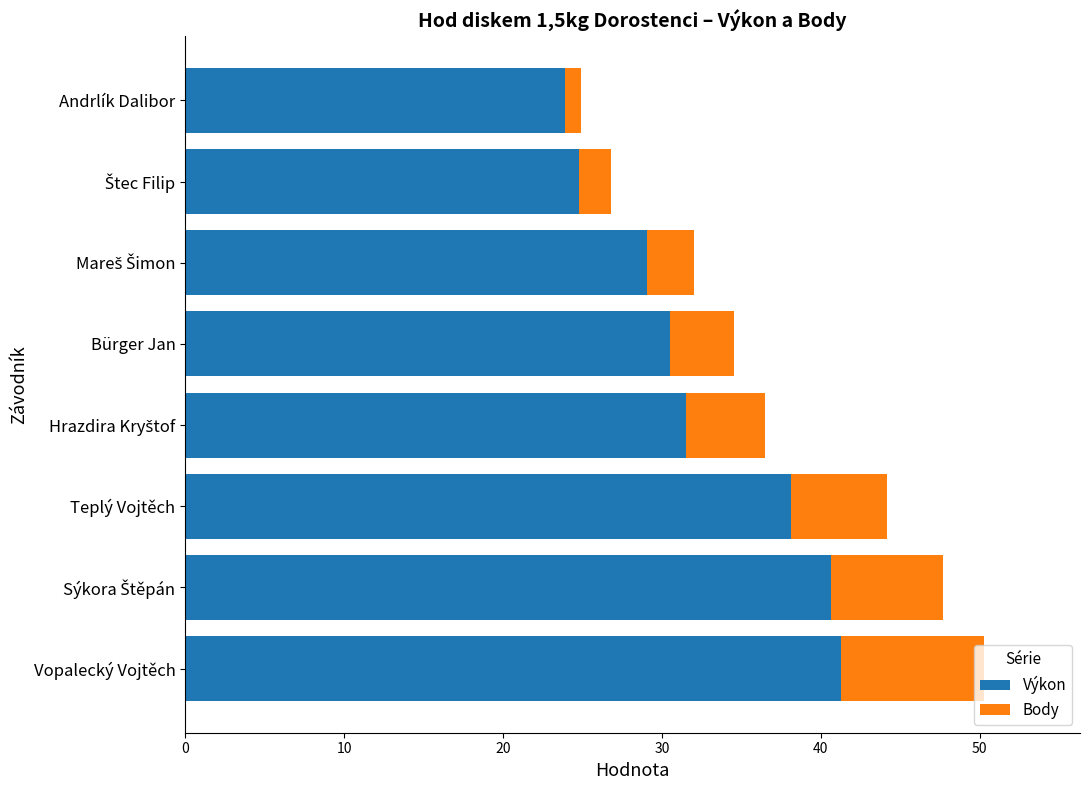

What is the difference between the second highest and second lowest values in the Výkon series?

15.9